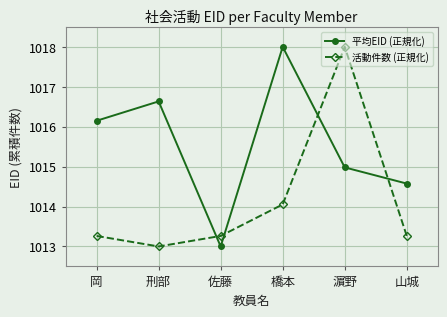

Where do 活動件数 (正規化) and 平均EID (正規化) first cross each other?

刑部 and 佐藤